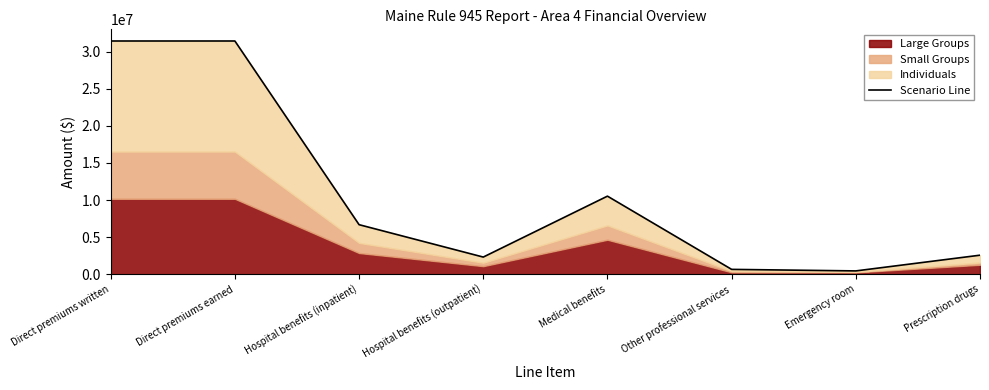

What is the label of the 7th point from the left?

Emergency room